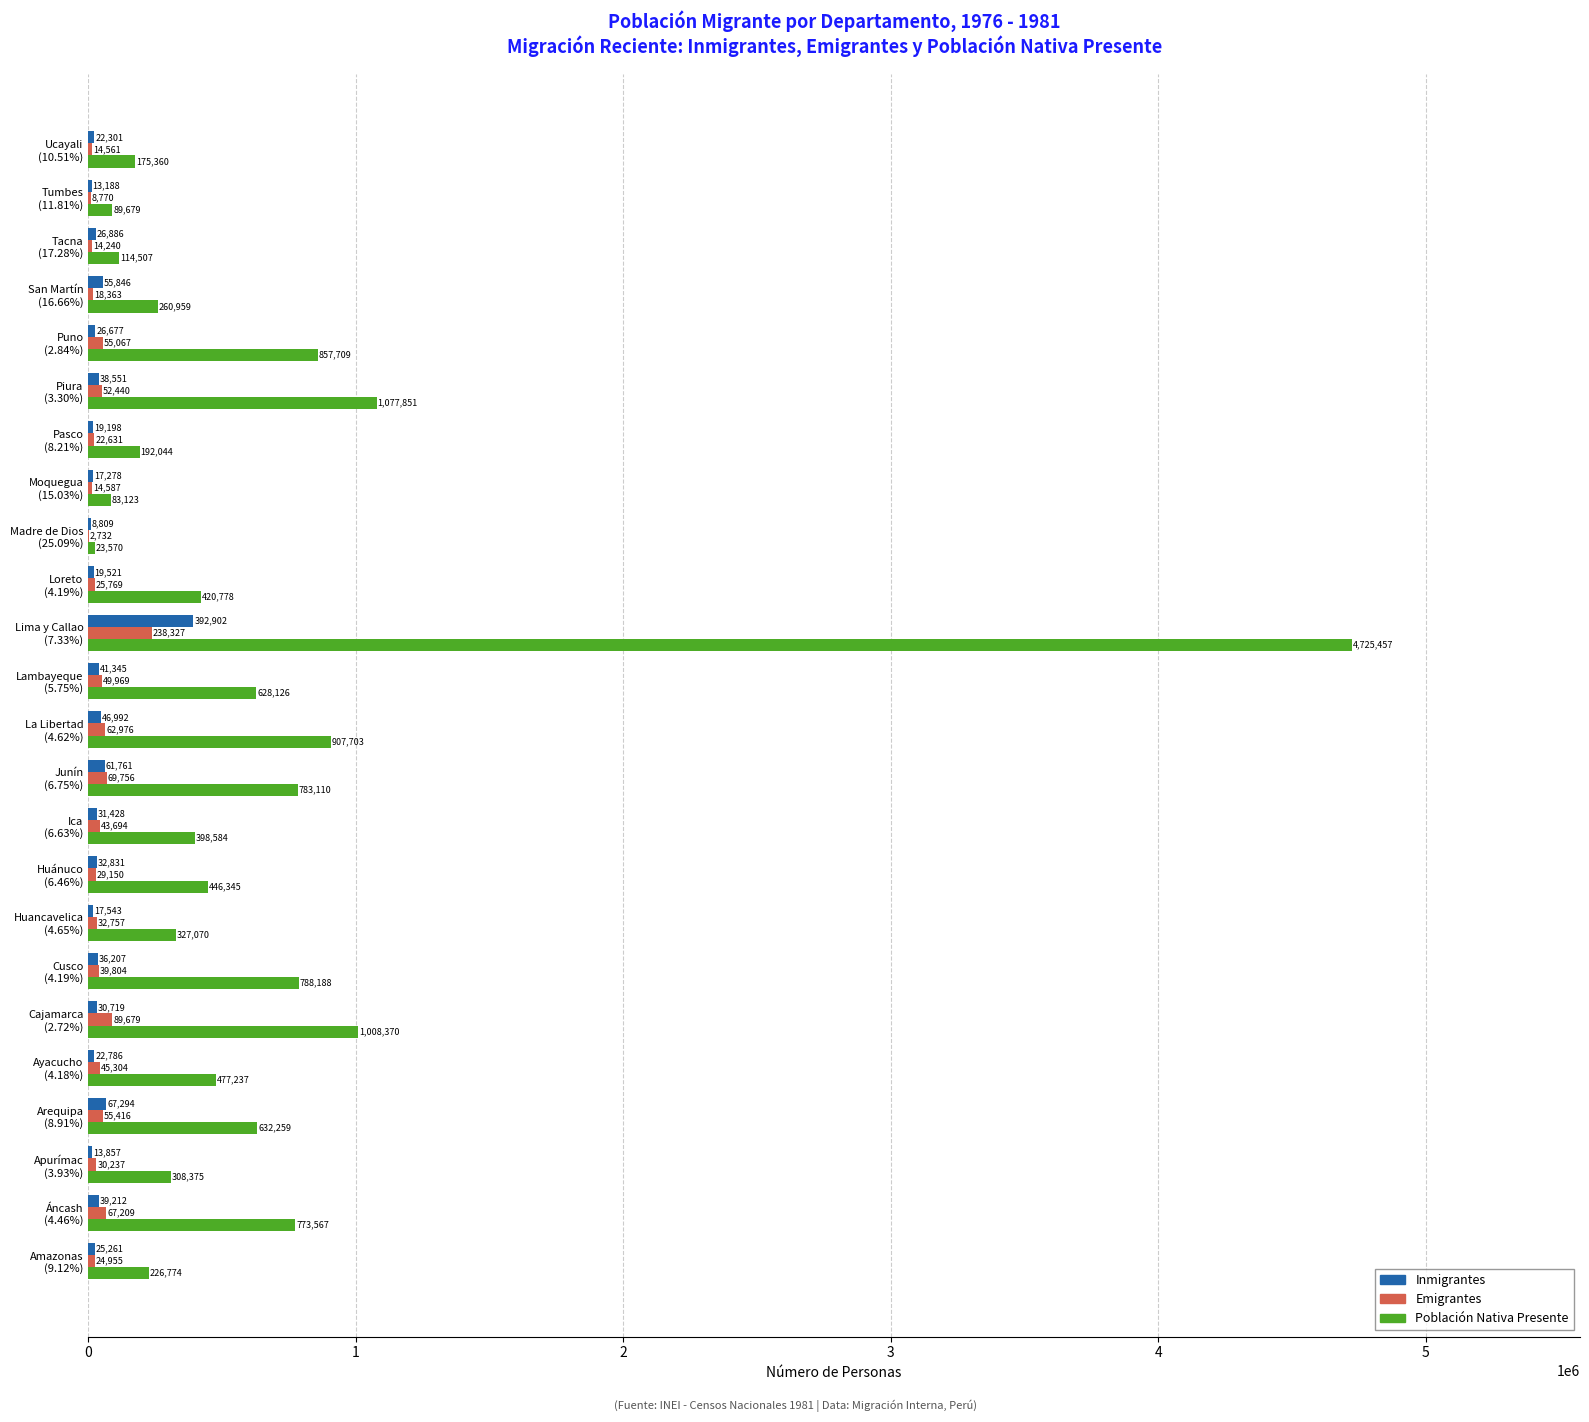

What is the sum of all Inmigrantes values?

1108393